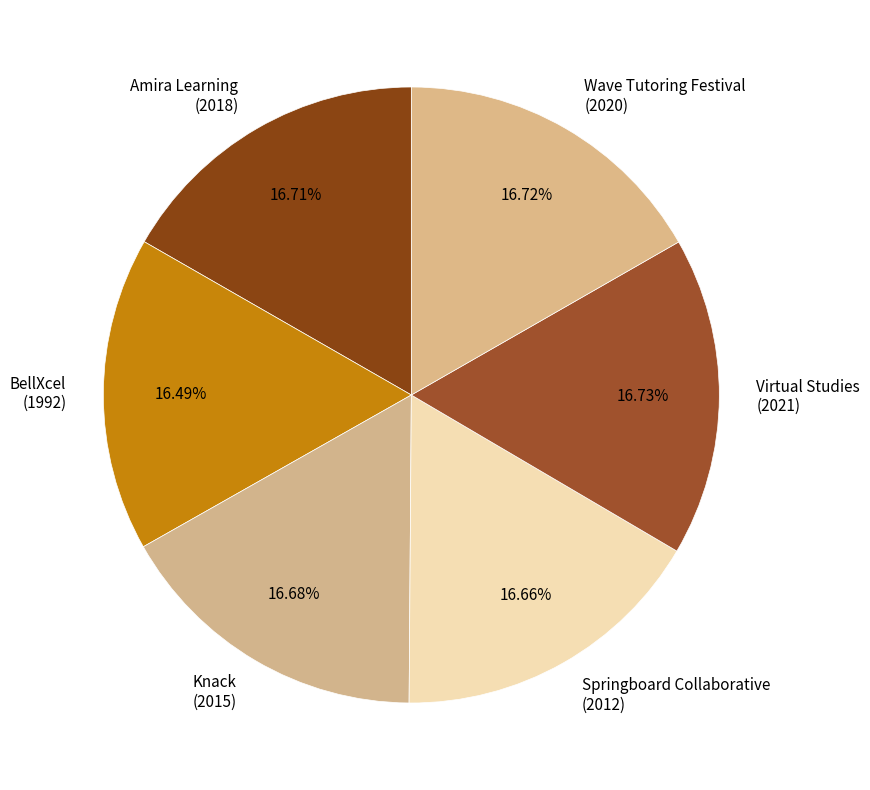

Does Springboard Collaborative account for over 50% of the chart?

No